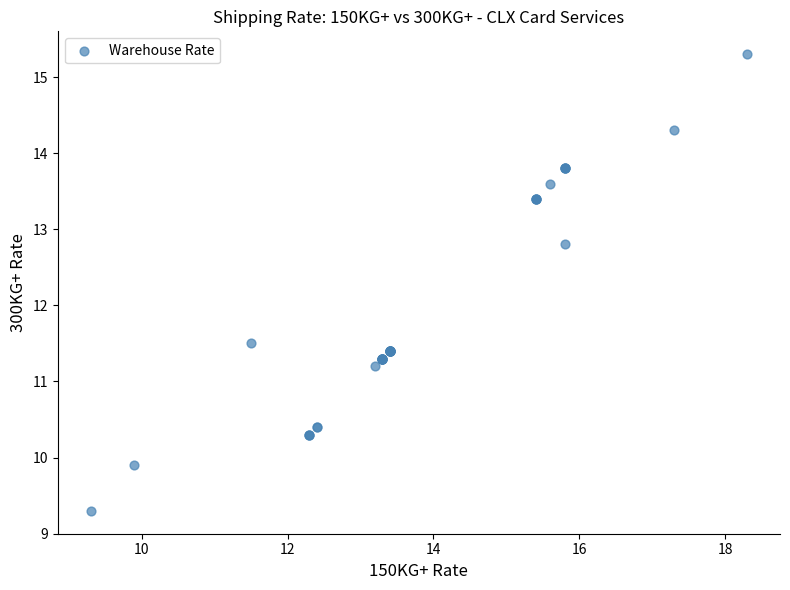

What Y value in the scatter plot is closest to 12?

11.5